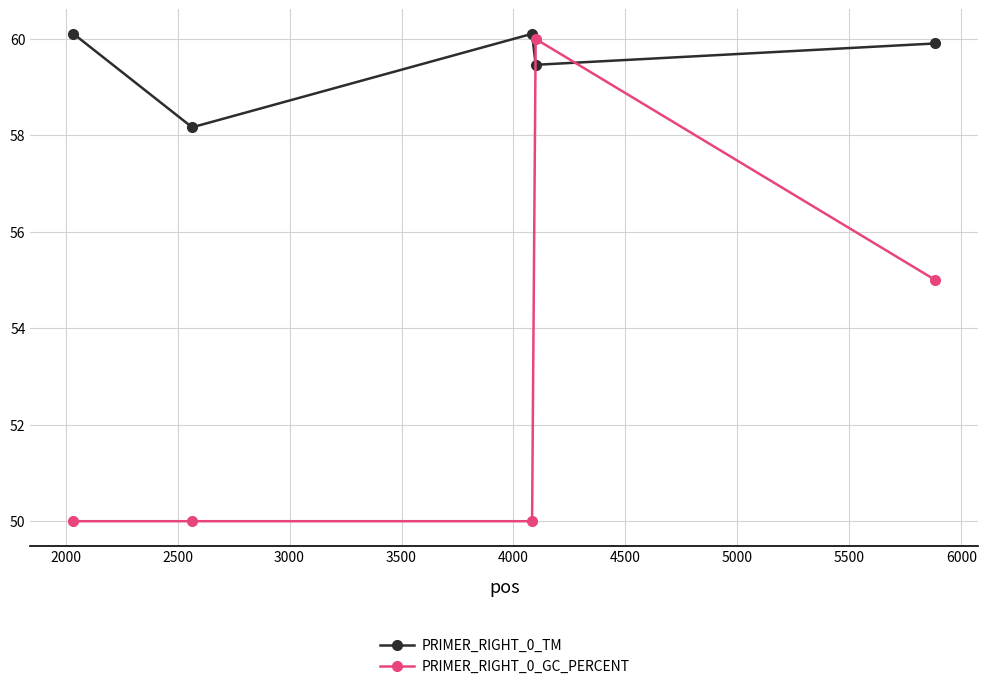

True or false: PRIMER_RIGHT_0_TM and PRIMER_RIGHT_0_GC_PERCENT cross at least once.

True